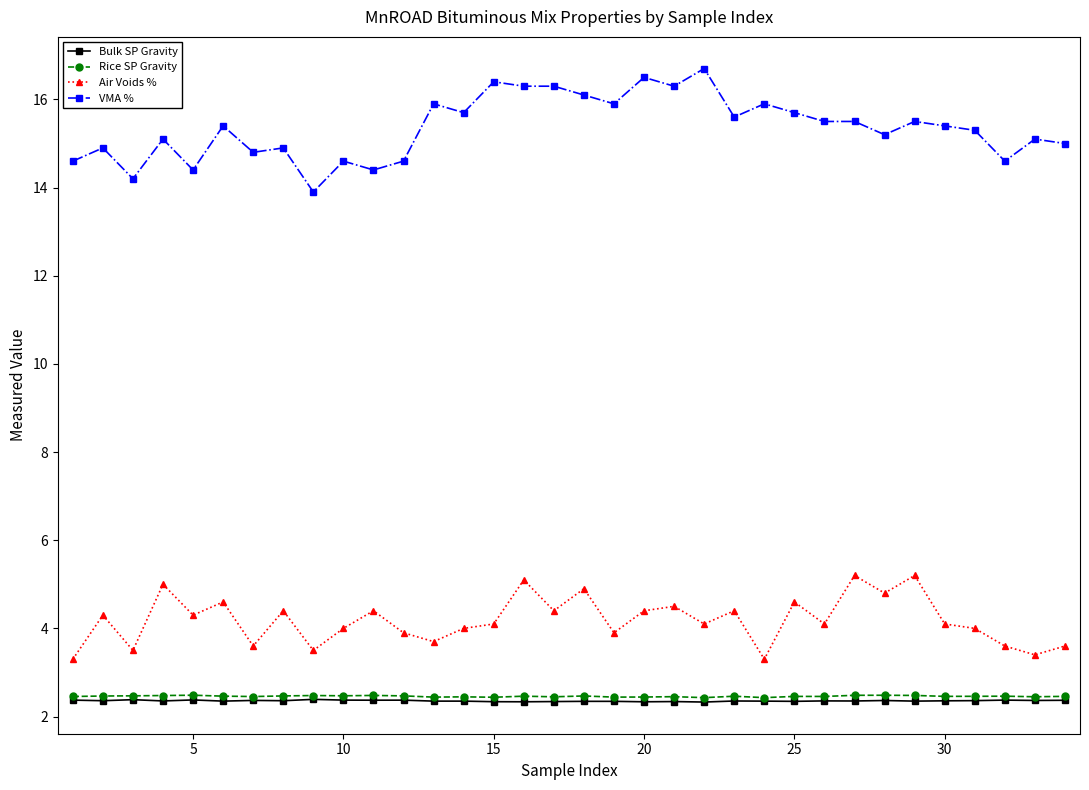

How many Bulk SP Gravity values are between 2 and 3?

34